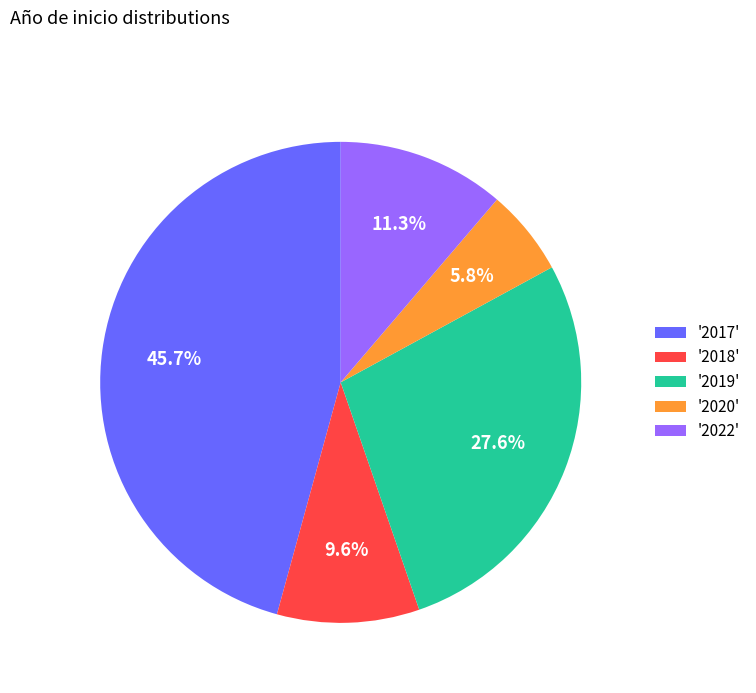

How many slices are in this pie chart?

5